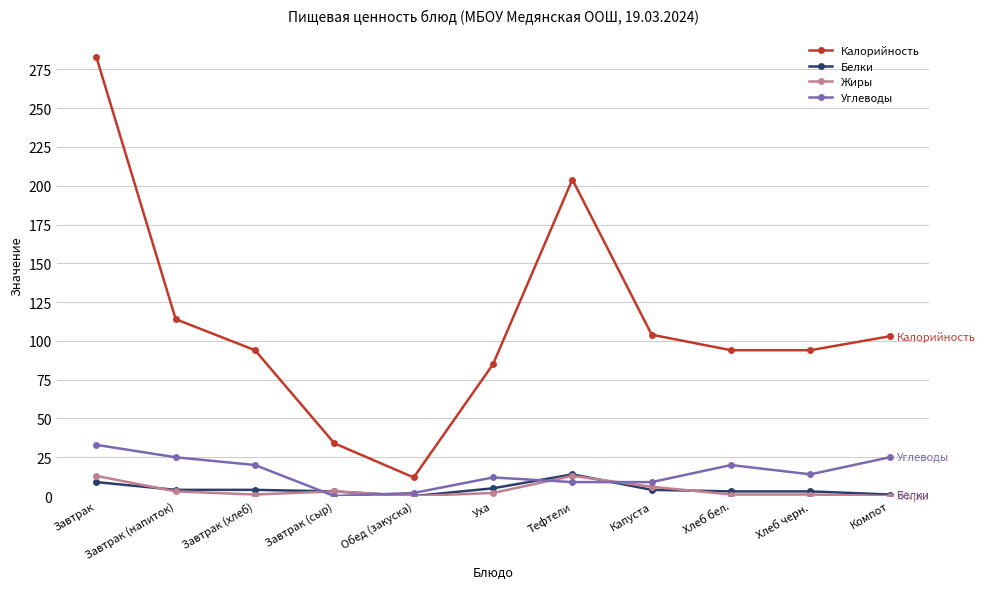

Rank the series at Завтрак from highest to lowest value.

Калорийность, Углеводы, Жиры, Белки